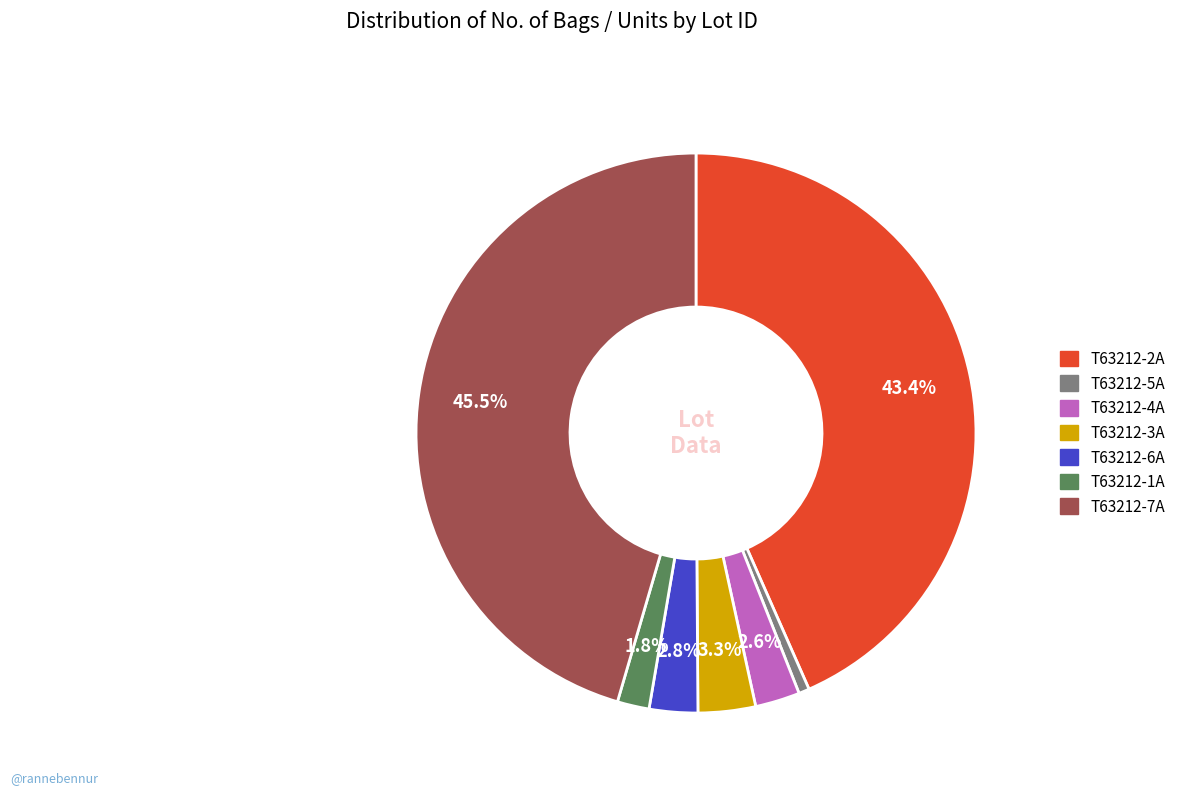

Combined, do T63212-5A and T63212-4A account for over 50%?

No